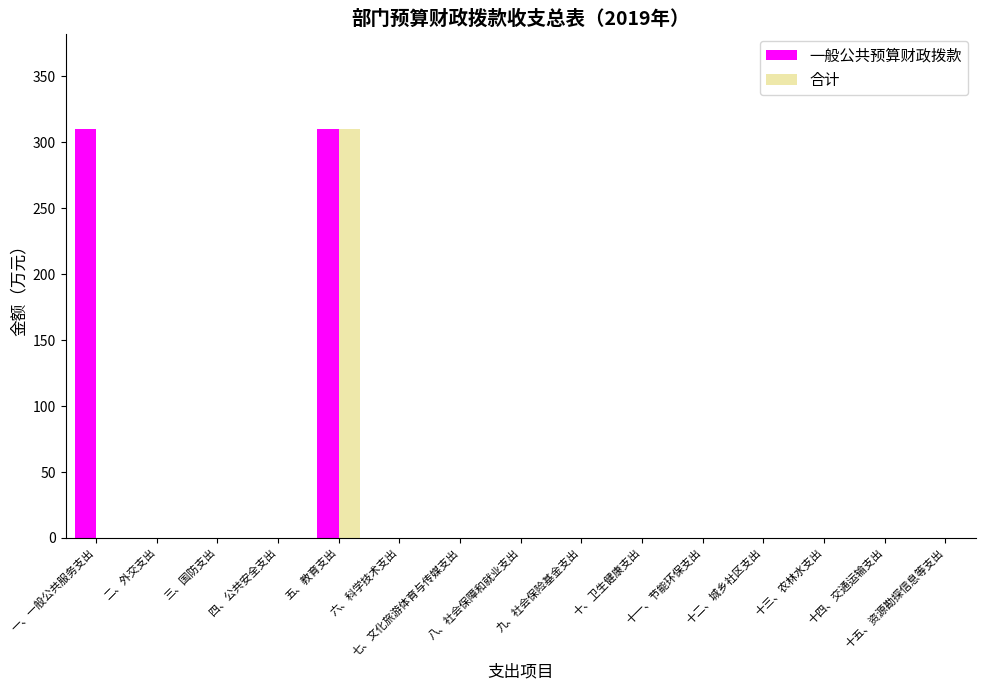

What is the highest value of the 合计 series?

310.3